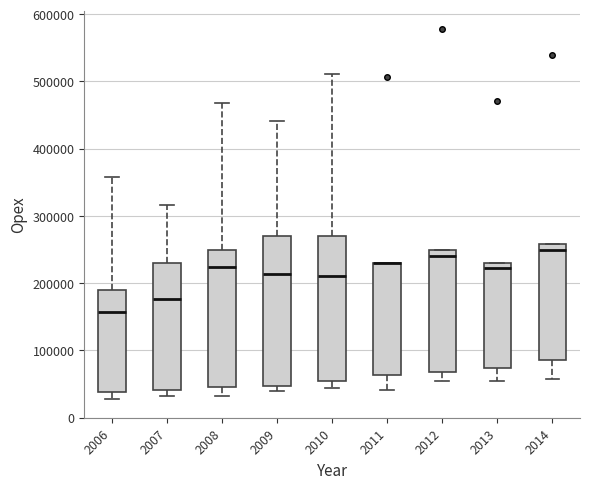

Reading left to right, transcribe this box plot: for each box, give where its median line is, the range the box spans, and where its two whiskers end, as read against the y-axis. The values are not printed on the chart, so give them approximately, as read against the axis.

2006: median 160000, box 40000 to 190000, whiskers 30000 to 360000
2007: median 180000, box 40000 to 230000, whiskers 30000 to 320000
2008: median 220000, box 40000 to 250000, whiskers 30000 to 470000
2009: median 210000, box 50000 to 270000, whiskers 40000 to 440000
2010: median 210000, box 50000 to 270000, whiskers 40000 to 510000
2011: median 230000 (drawn on the box's upper edge), box 60000 to 230000, whiskers 40000 to 230000
2012: median 240000, box 70000 to 250000, whiskers 50000 to 250000
2013: median 220000, box 70000 to 230000, whiskers 50000 to 230000
2014: median 250000, box 90000 to 260000, whiskers 60000 to 260000